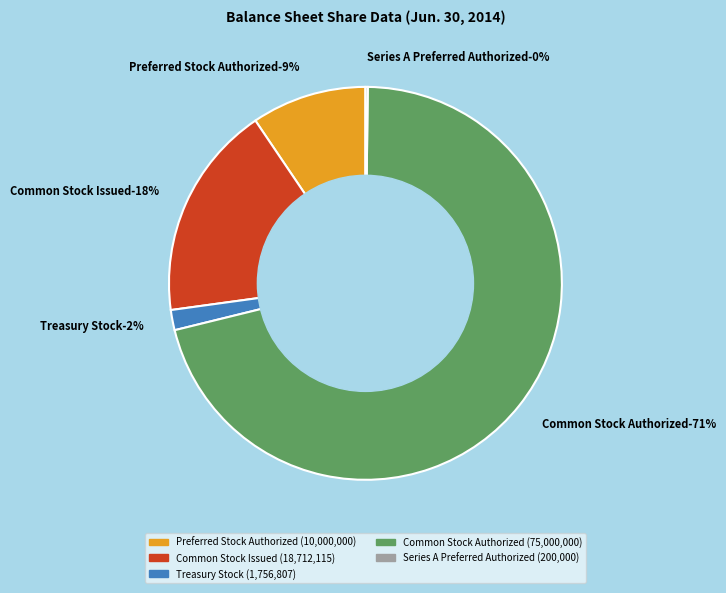

The Series A Preferred Authorized slice represents 0% of the pie. True or false?

True